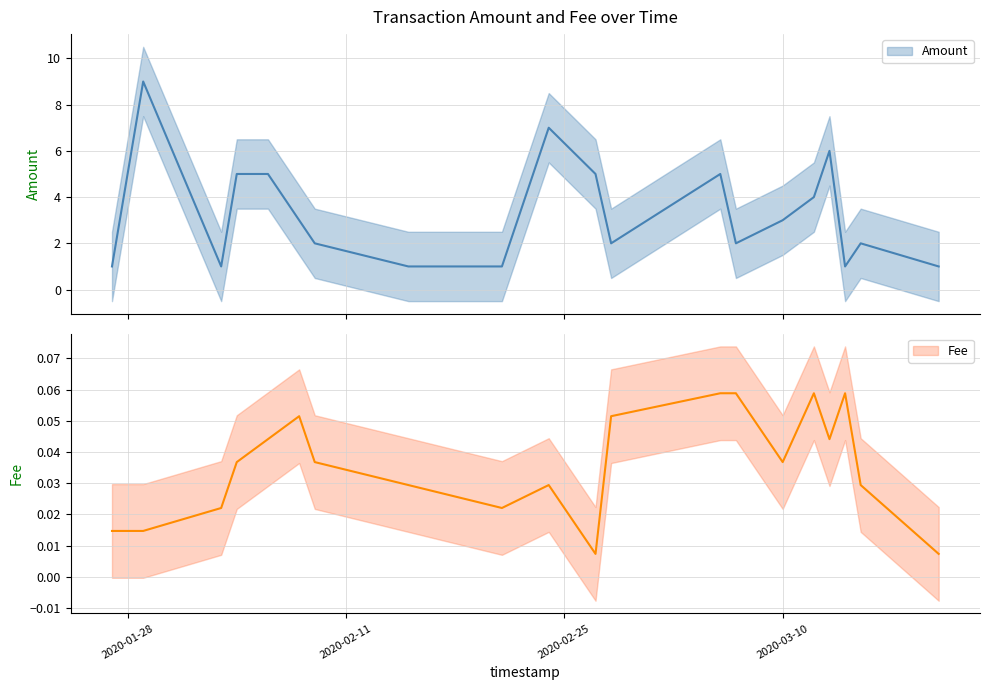

In Fee, how many points are higher than both neighbors (excluding endpoints)?

4